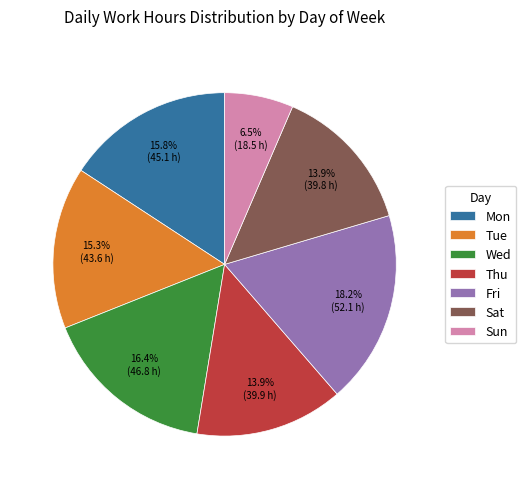

To the nearest percent, what percentage of the pie is Wed?

16%